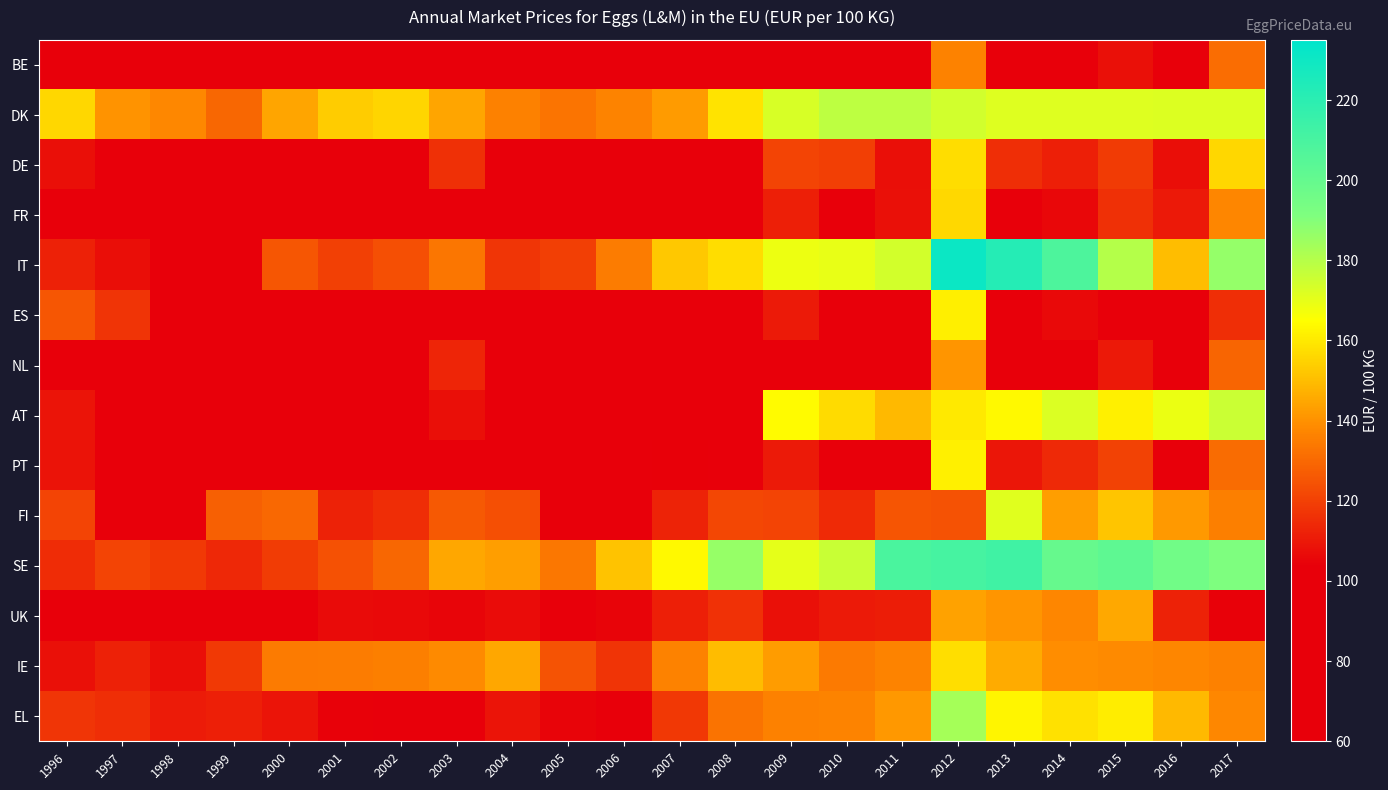

What is the greatest value displayed?

230.7